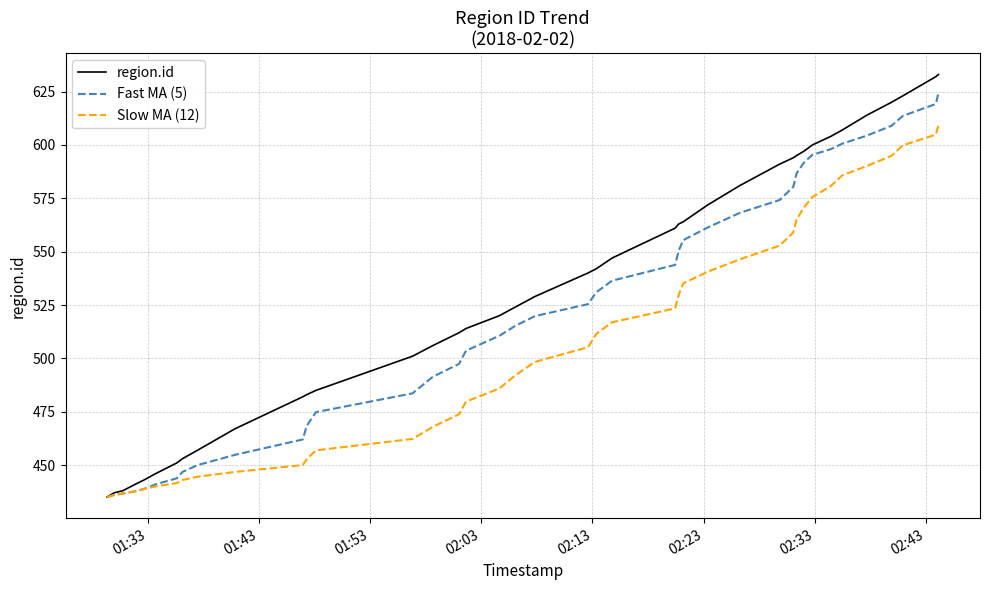

Which series has the widest spread of values?

region.id